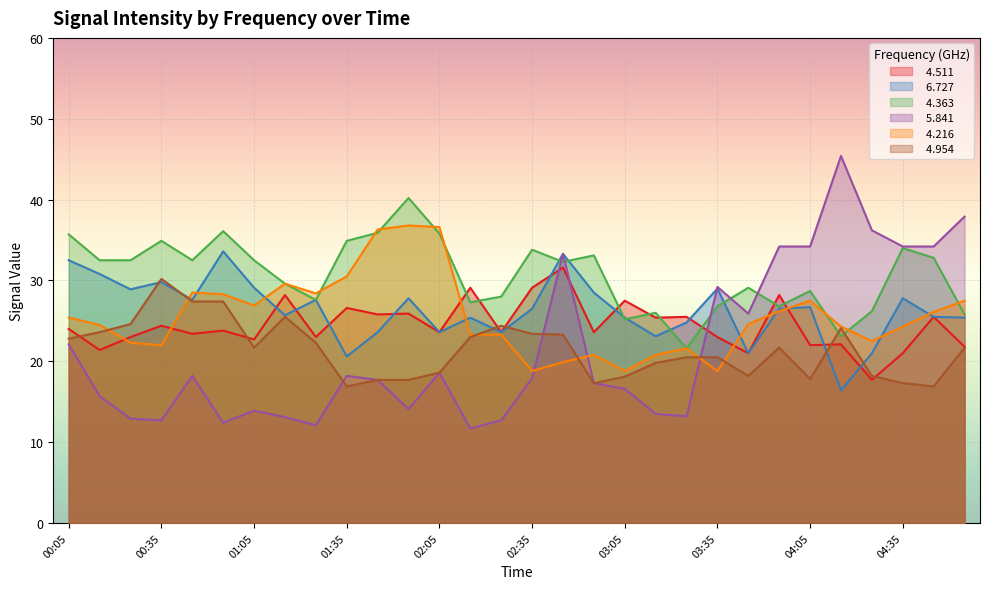

What is the lowest value of the   4.363 series?

21.6